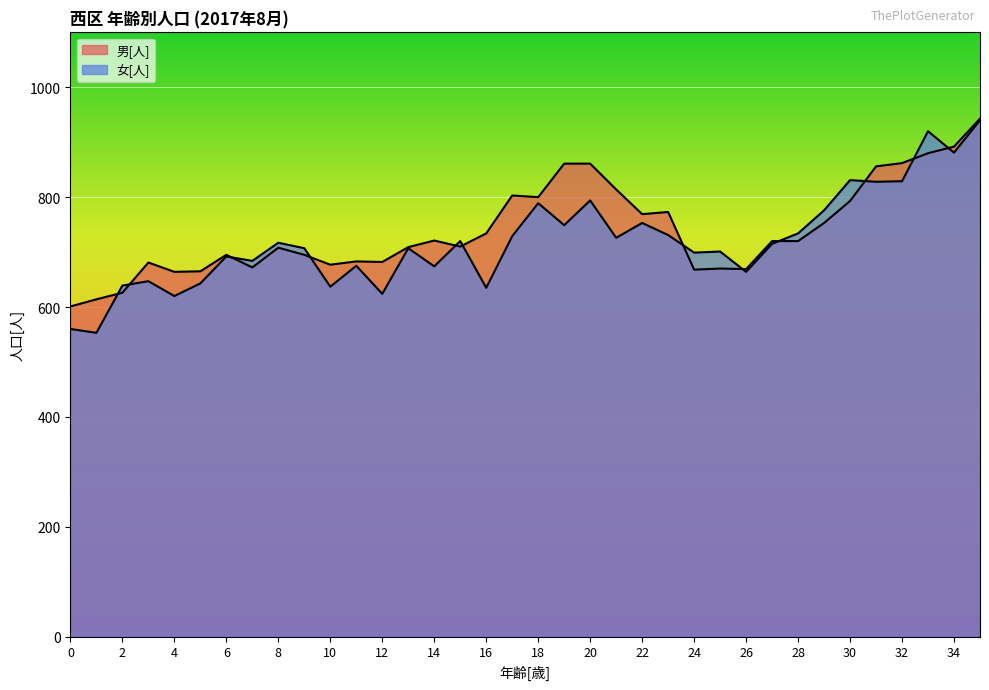

How many intersections are there between 女[人] and 男[人]?

12